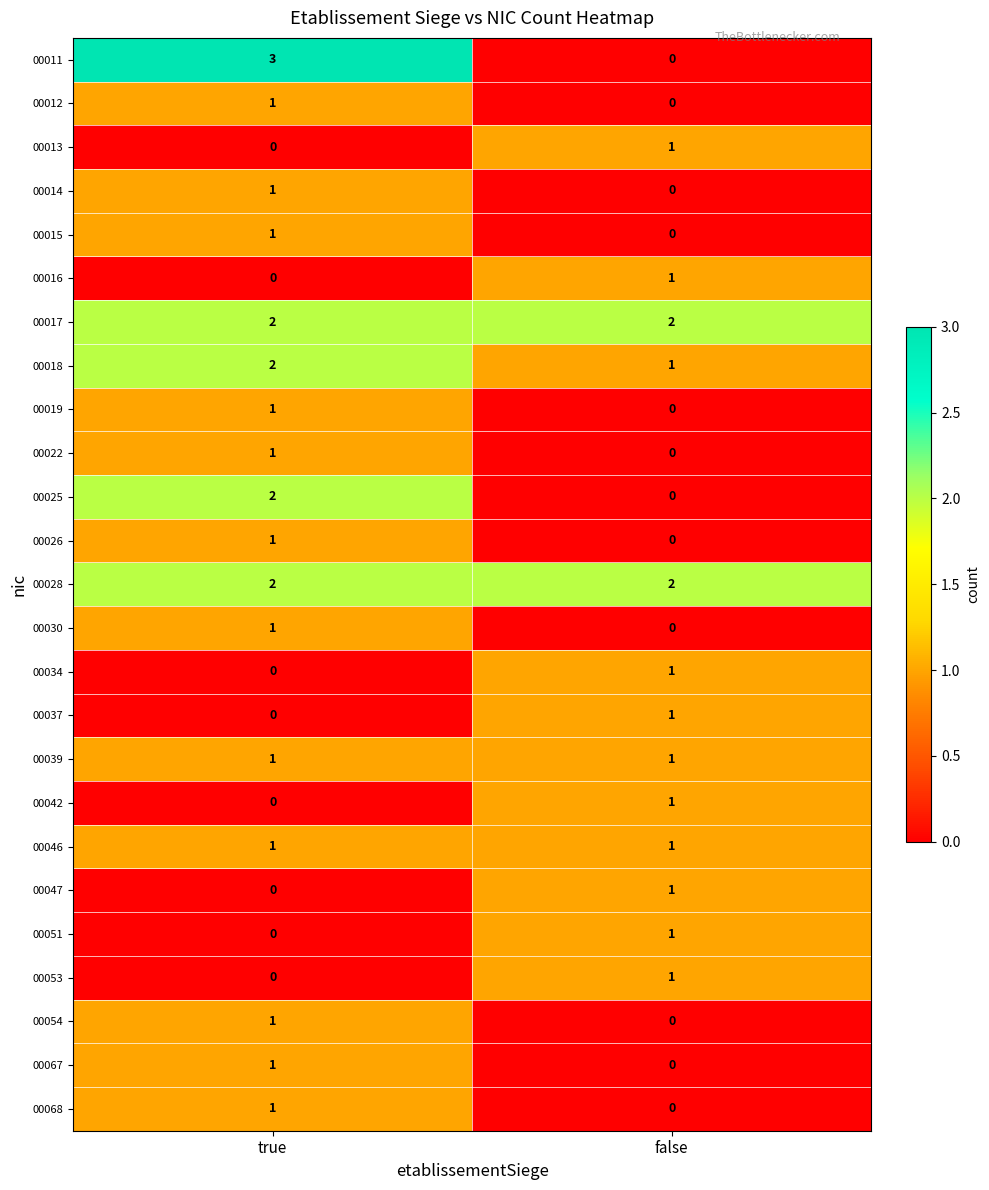

How many distinct data groups are displayed?

25